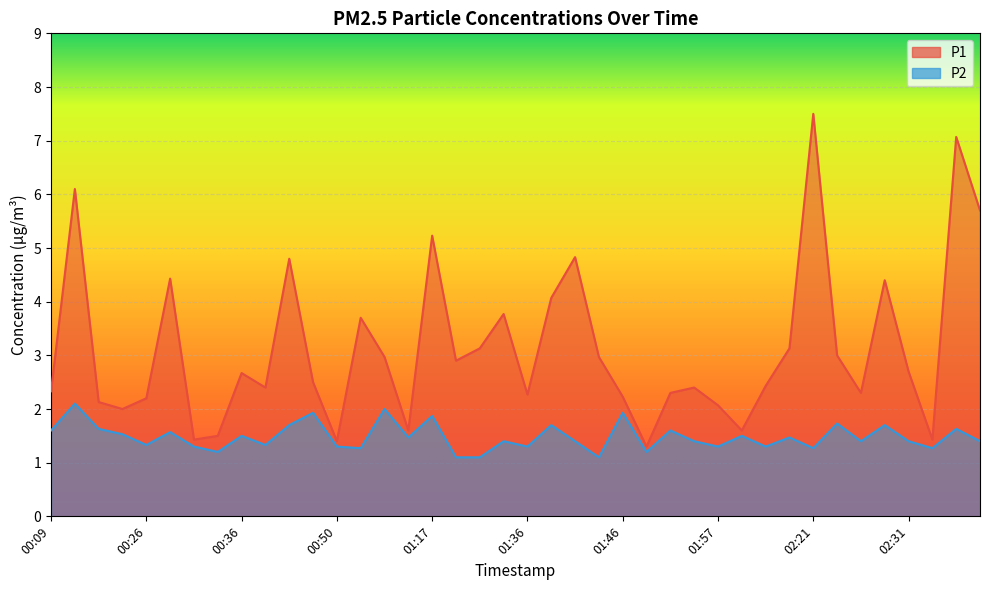

At how many categories does at least one series exceed 1?

40